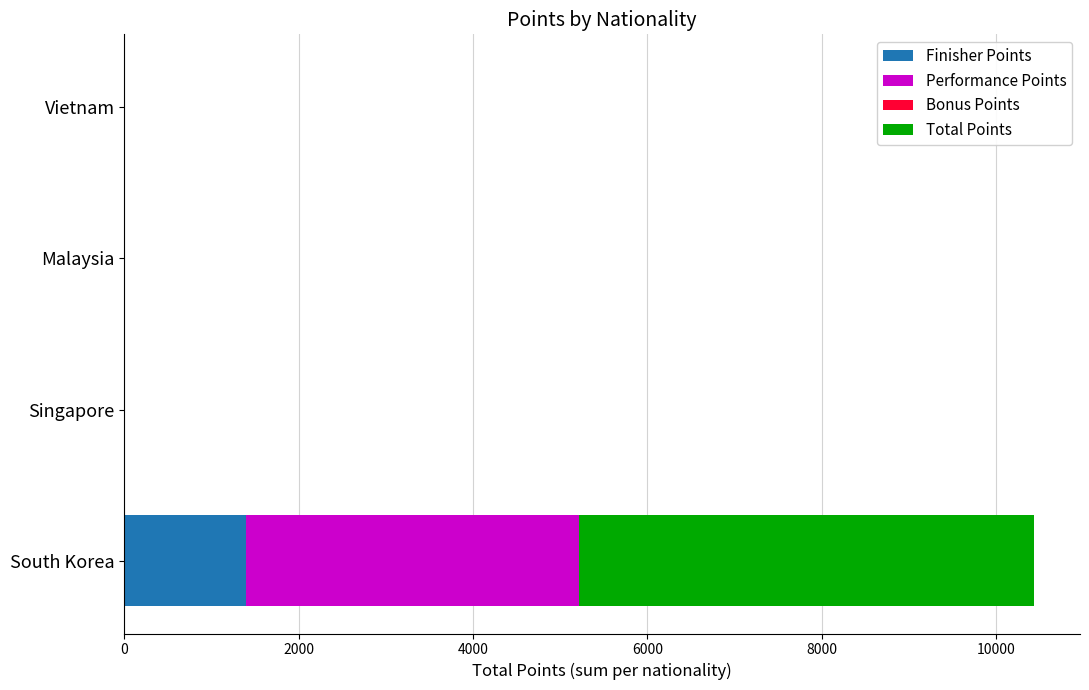

The value of Finisher Points at Malaysia is 0. True or false?

True